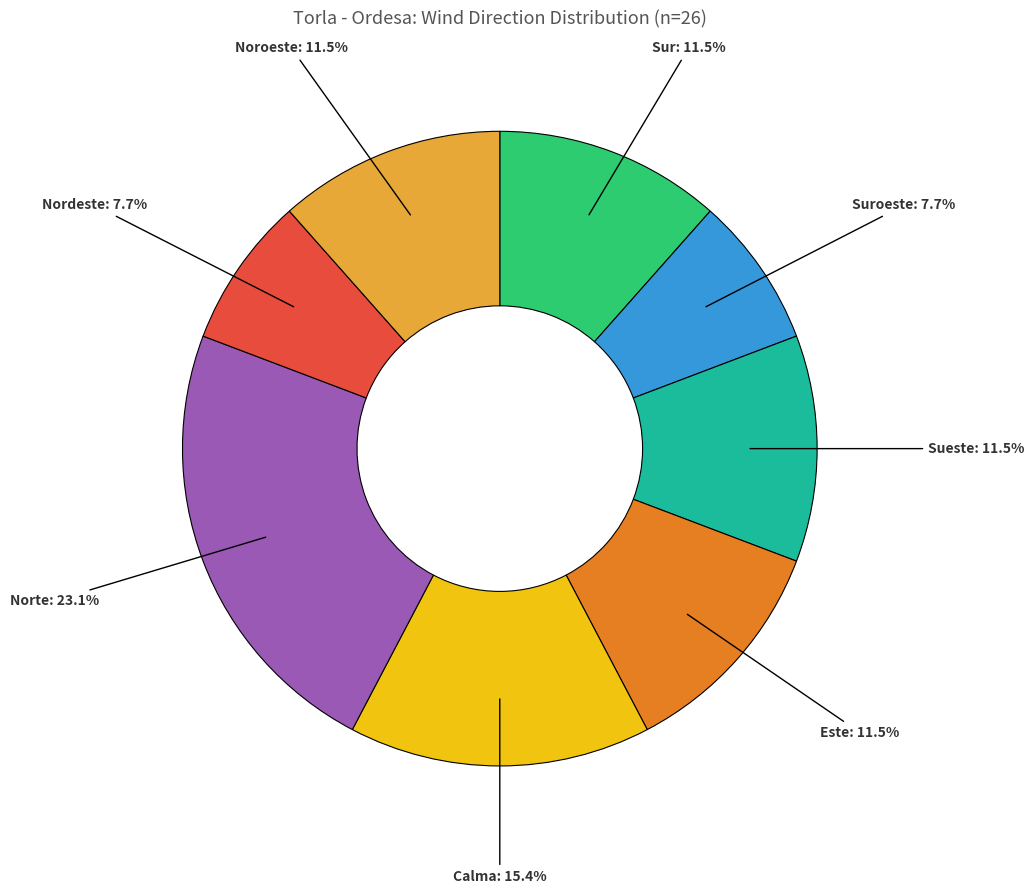

What is the total percentage of Nordeste and Este?

19.2%